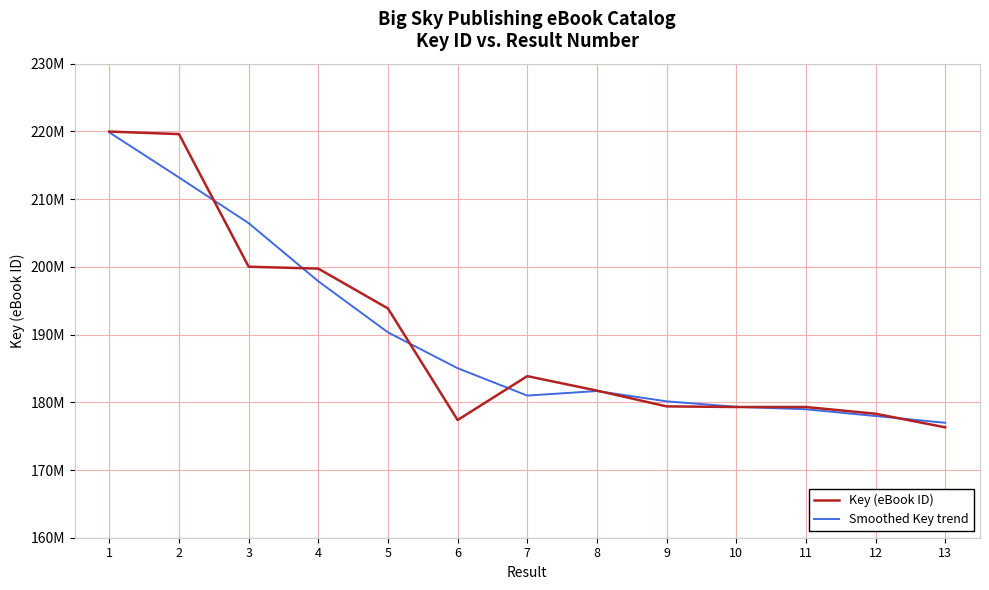

What are all the series names shown in the legend?

Key (eBook ID), Smoothed Key trend